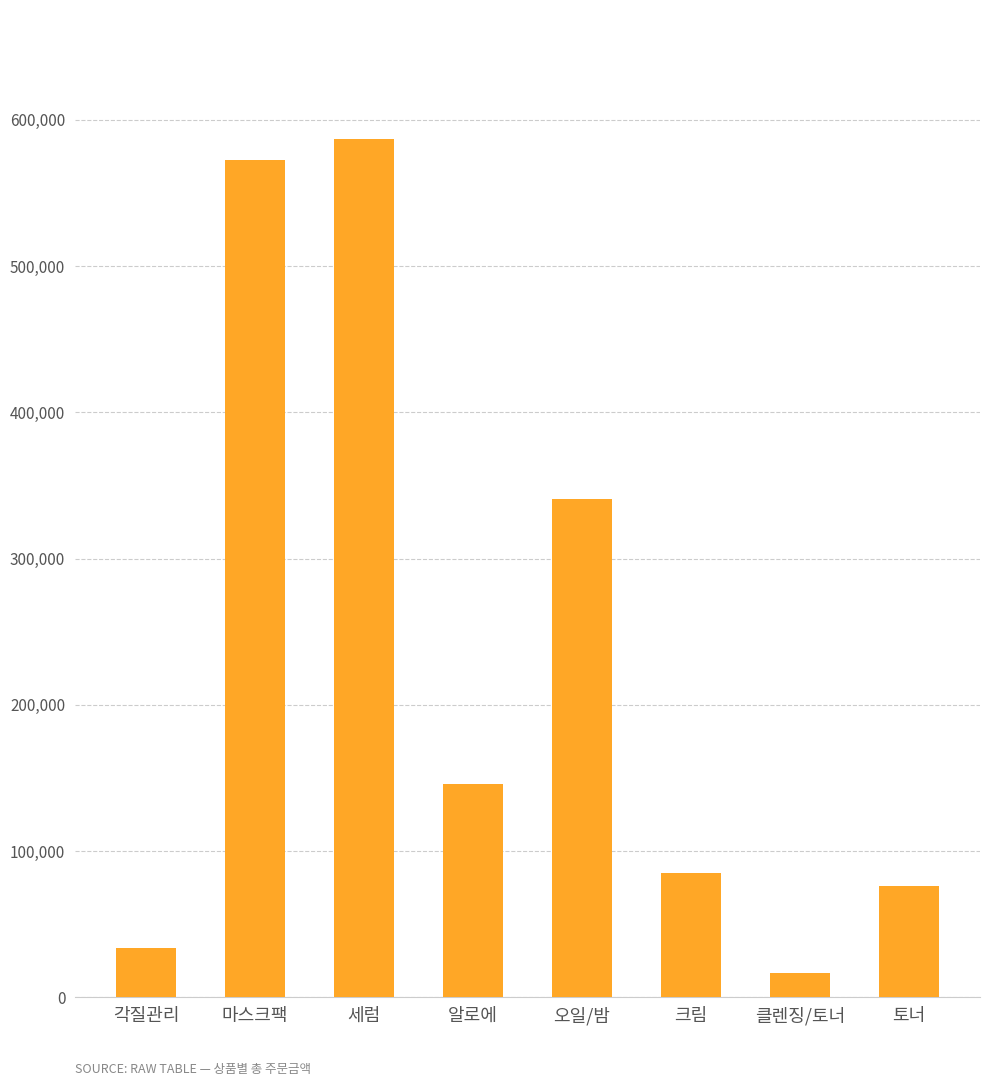

Approximately how many times larger is the value at 마스크팩 compared to 크림?

6.7